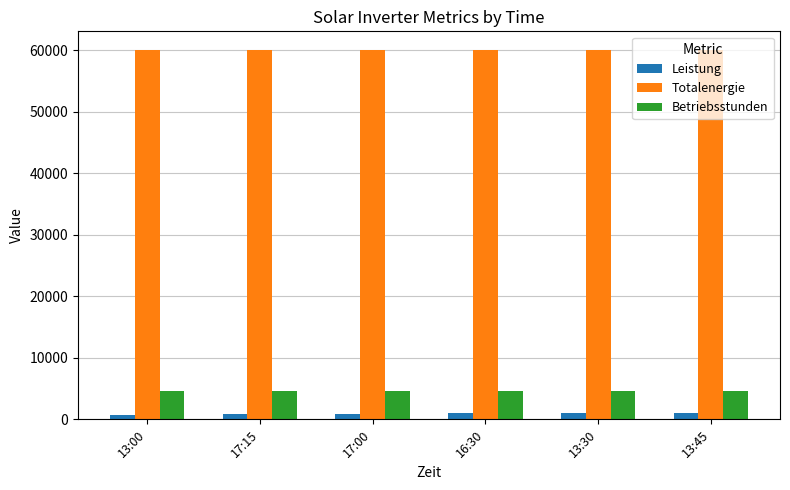

How many bars are there in each group?

3